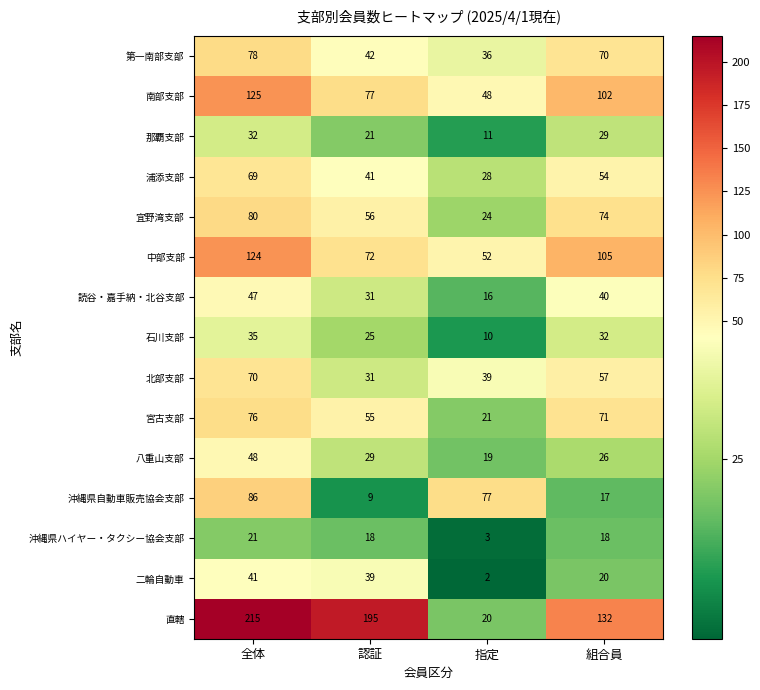

Which series has the widest spread of values?

直轄